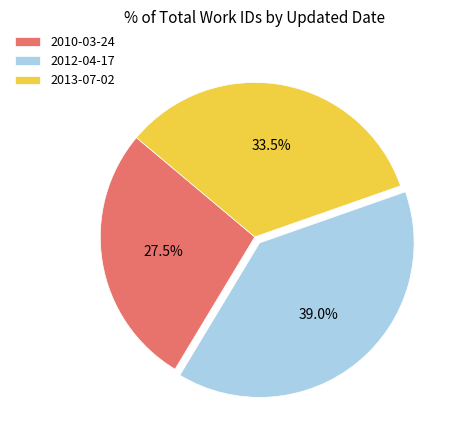

Is there a majority slice in this chart?

No